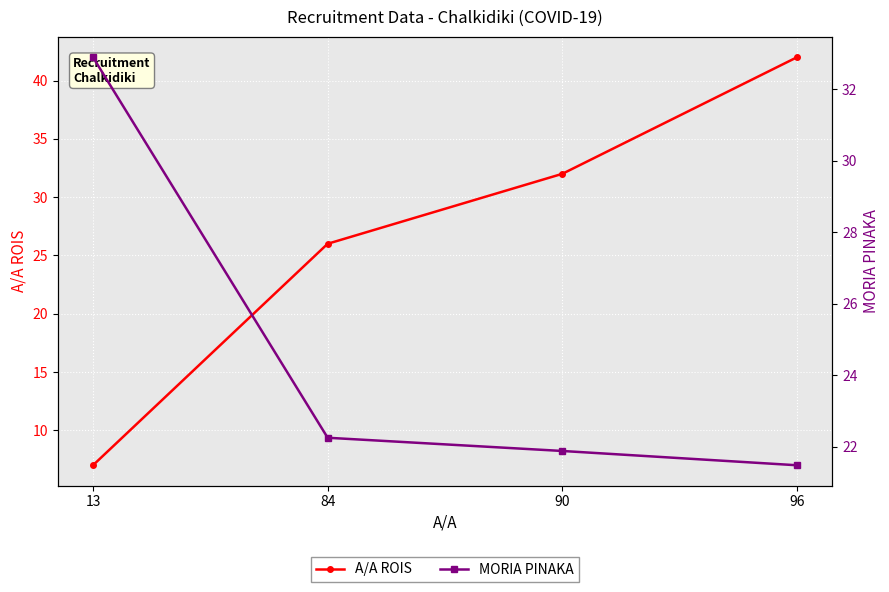

Which has a higher value, 90 or 13?

90